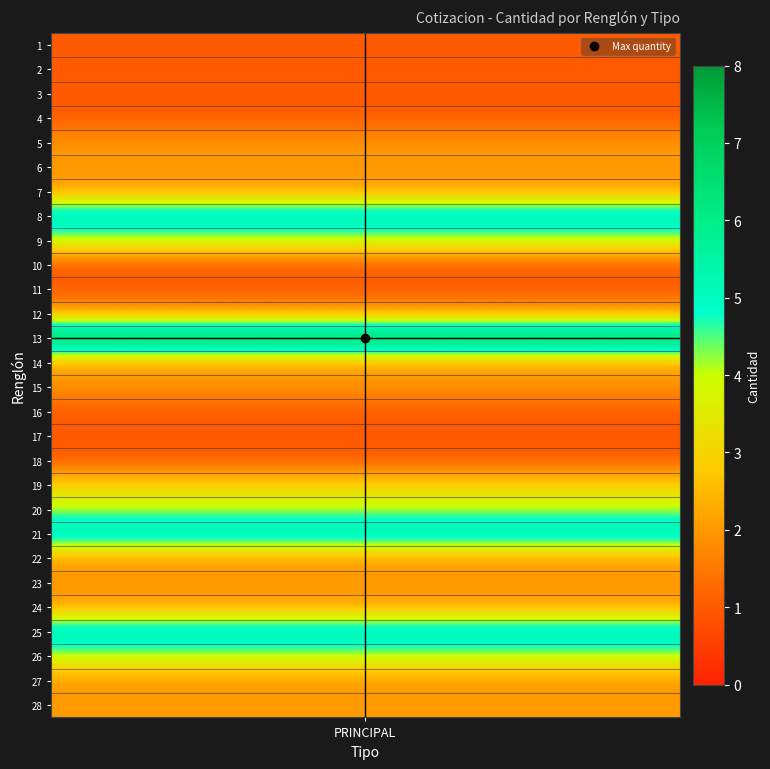

Count the values in the range 1 to 4.

24